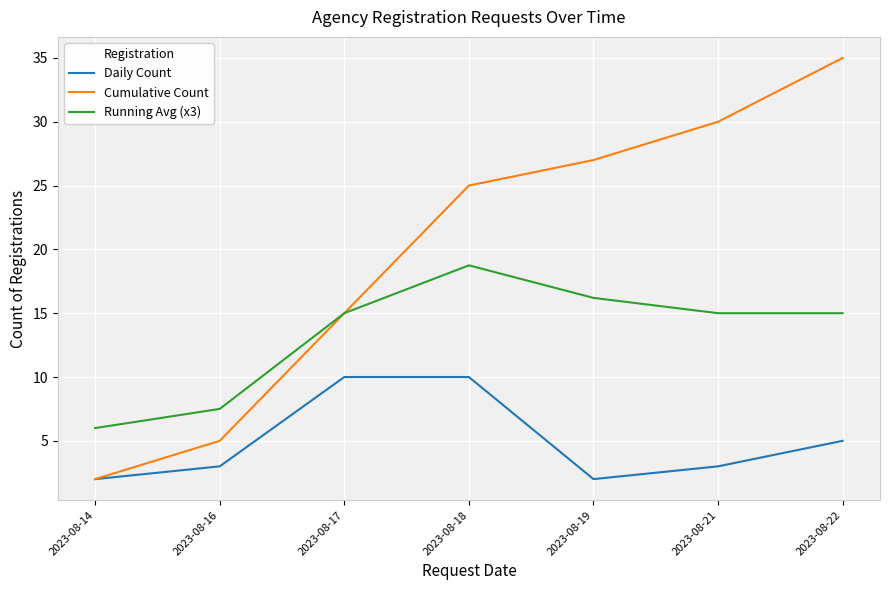

How many lines are shown in the chart?

3